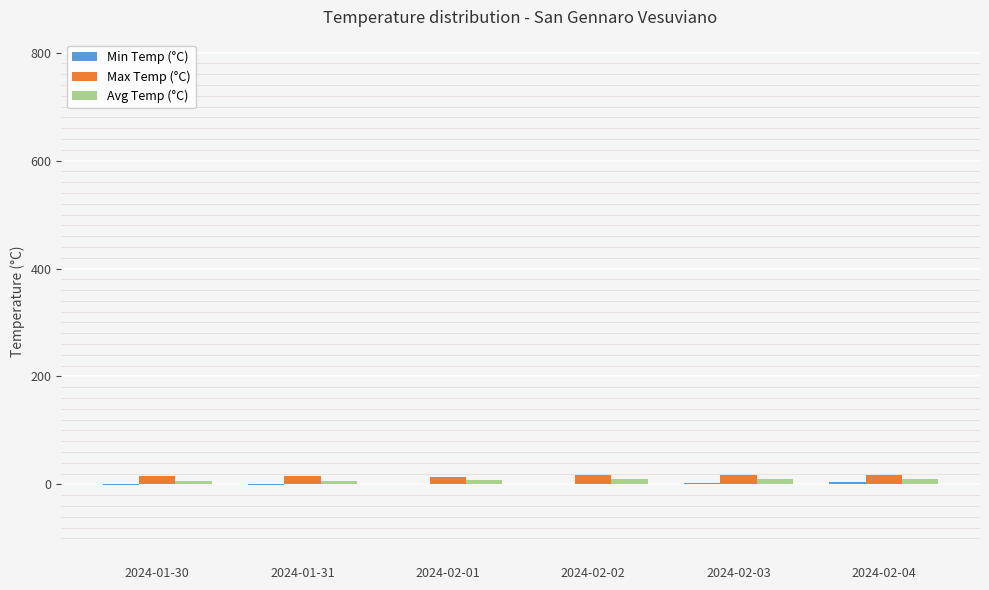

Does the chart contain stacked bars?

No